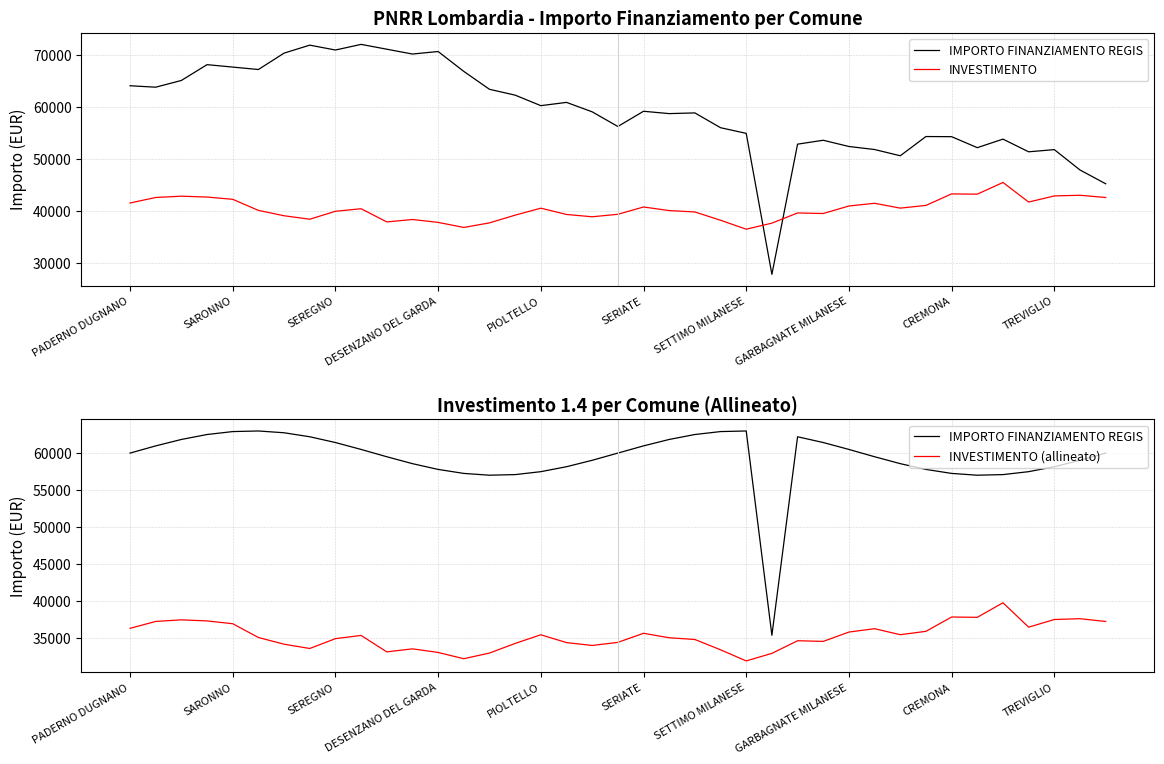

What position from the right is DESENZANO DEL GARDA?

27